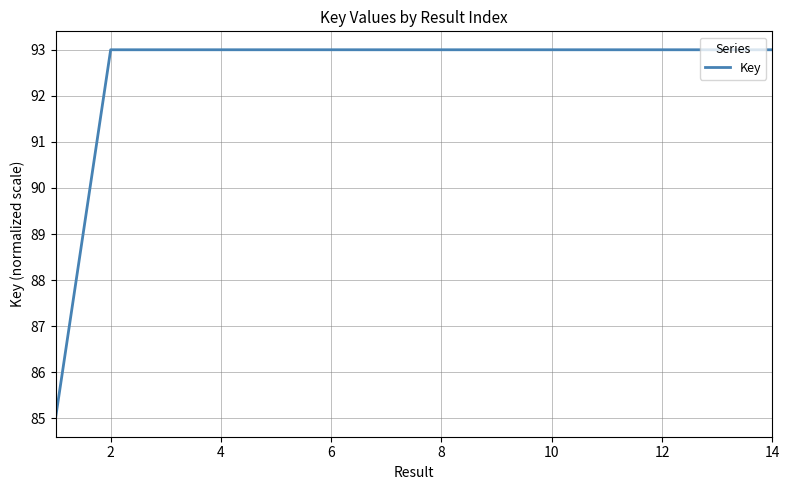

True or false: the data has more than 0 interior local peaks.

True